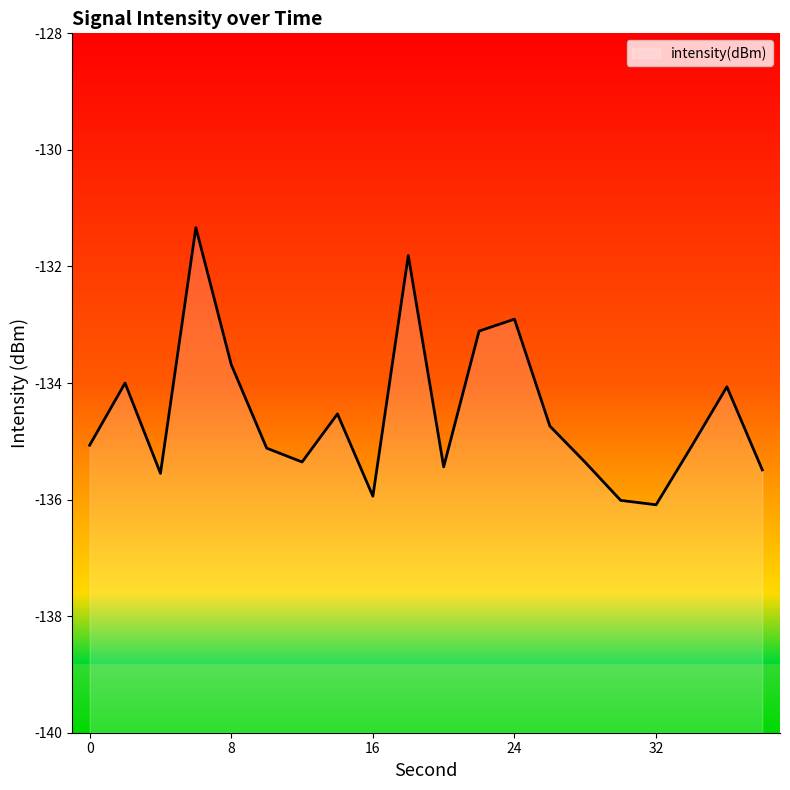

Does the chart have visible grid lines?

No